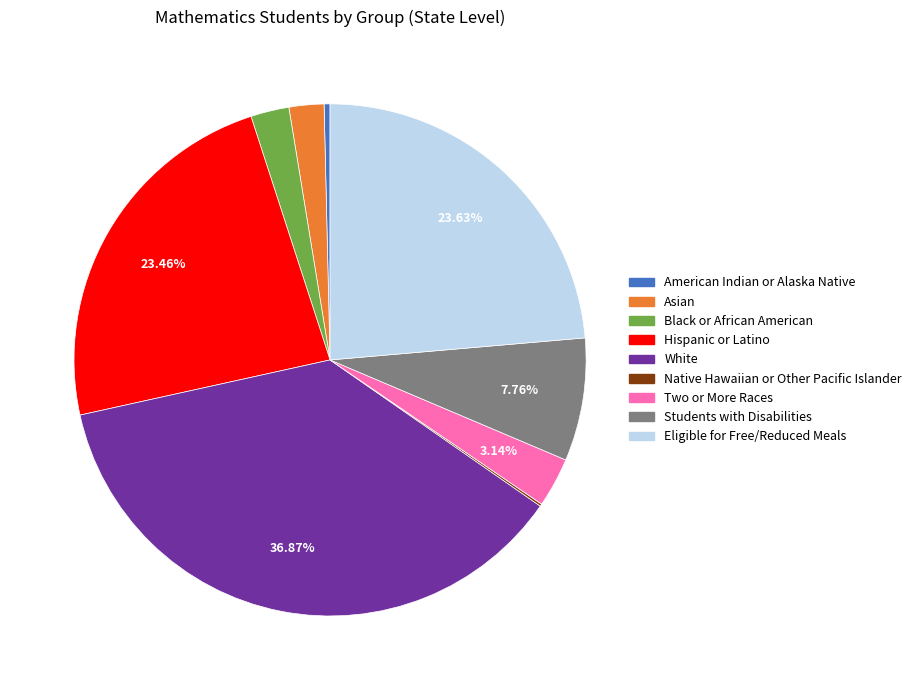

Combined, do American Indian or Alaska Native and Hispanic or Latino account for over 50%?

No